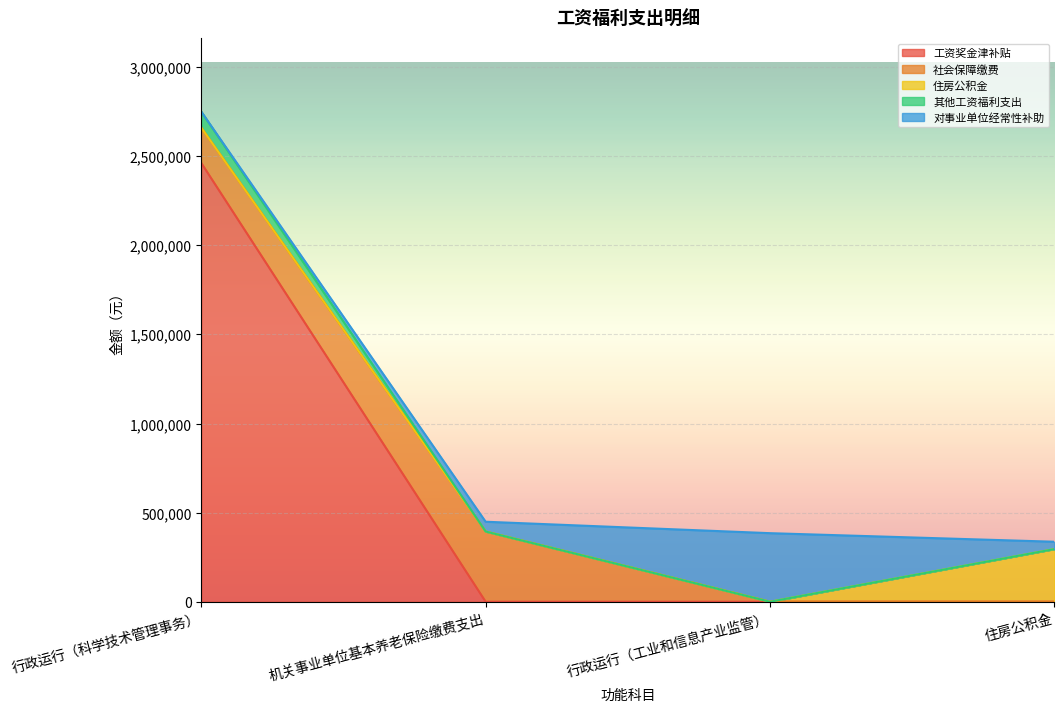

Is the value of 住房公积金 at 住房公积金 greater than the value of 其他工资福利支出 at 机关事业单位基本养老保险缴费支出?

Yes